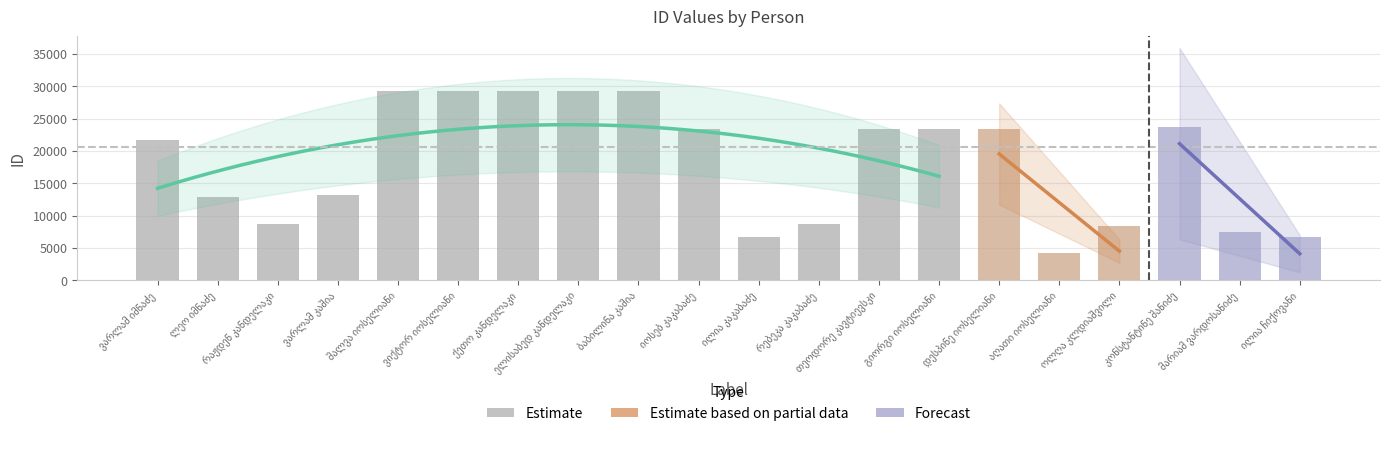

Are the bars grouped side by side (vs. stacked)?

No